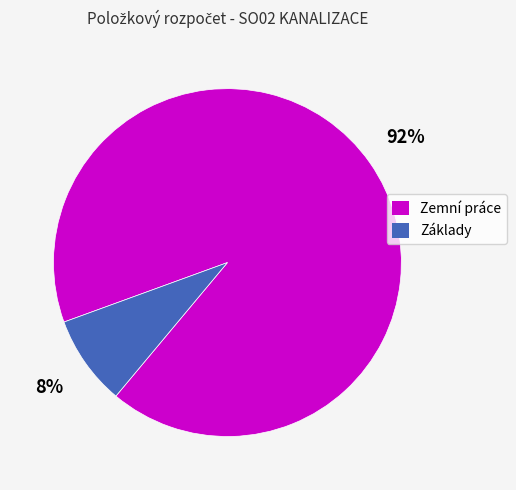

Rank the categories by value from lowest to highest.

Základy, Zemní práce